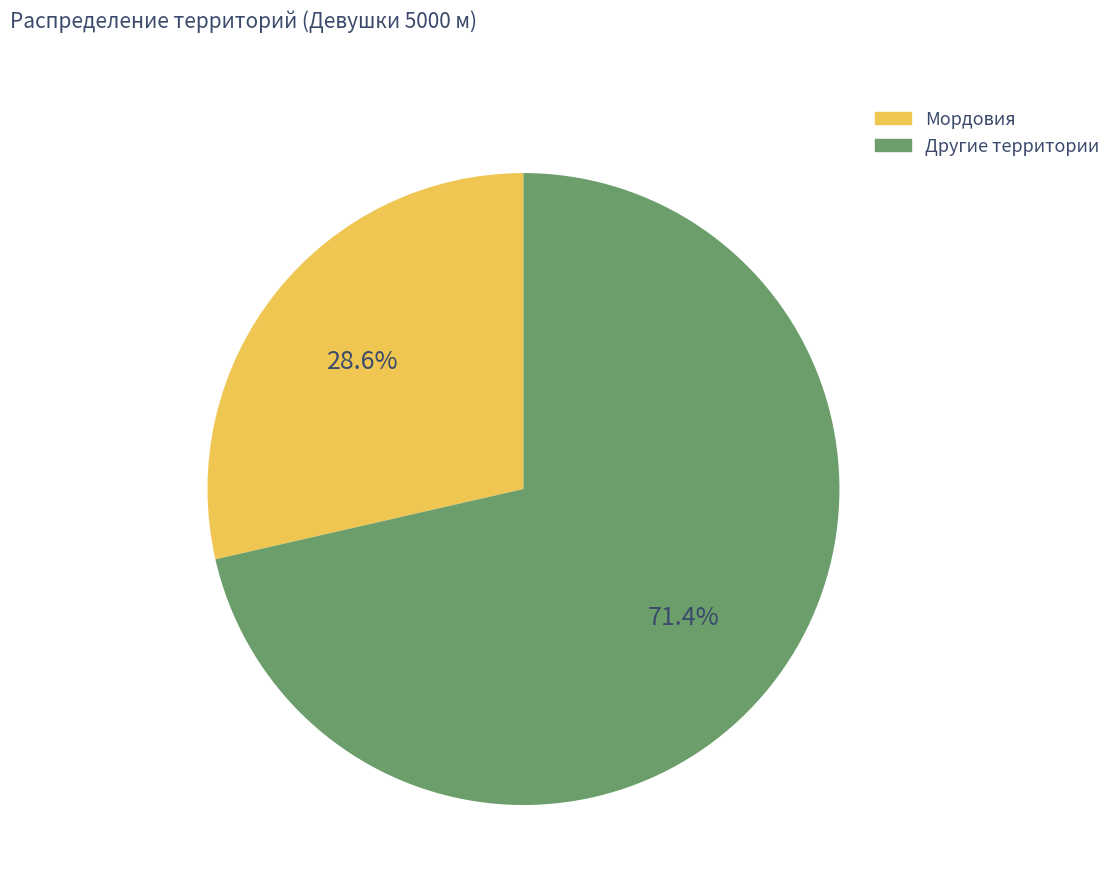

Is there a majority slice in this chart?

Yes